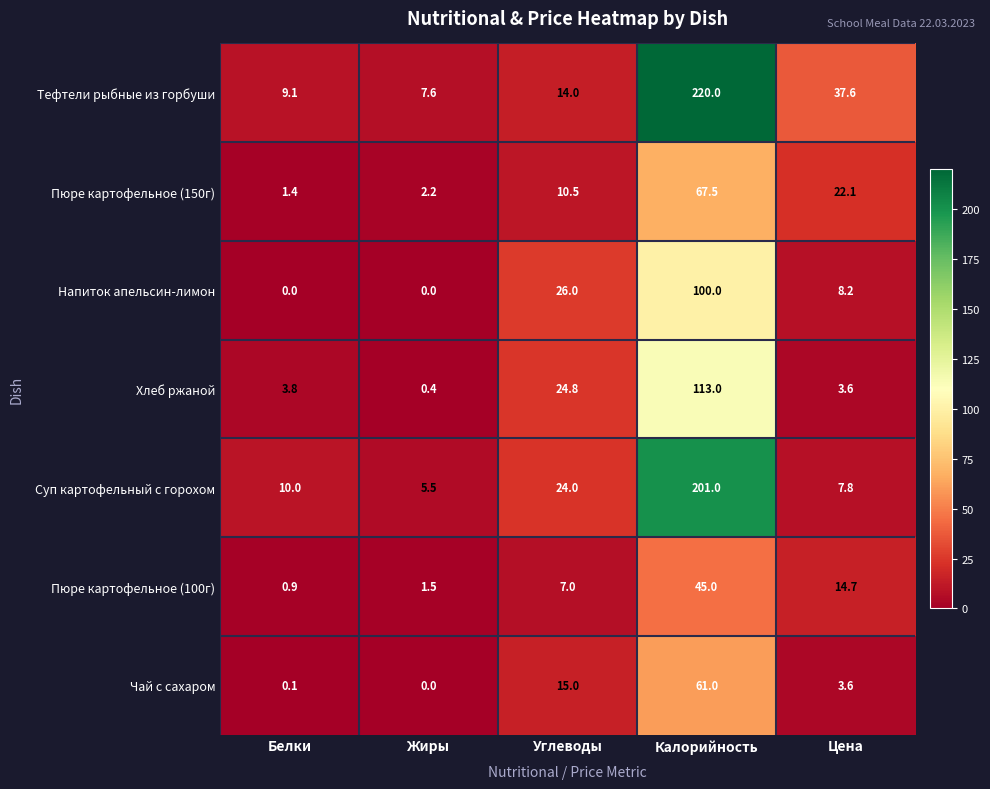

What is the sum of the Напиток апельсин-лимон values at Белки and Калорийность?

100.0